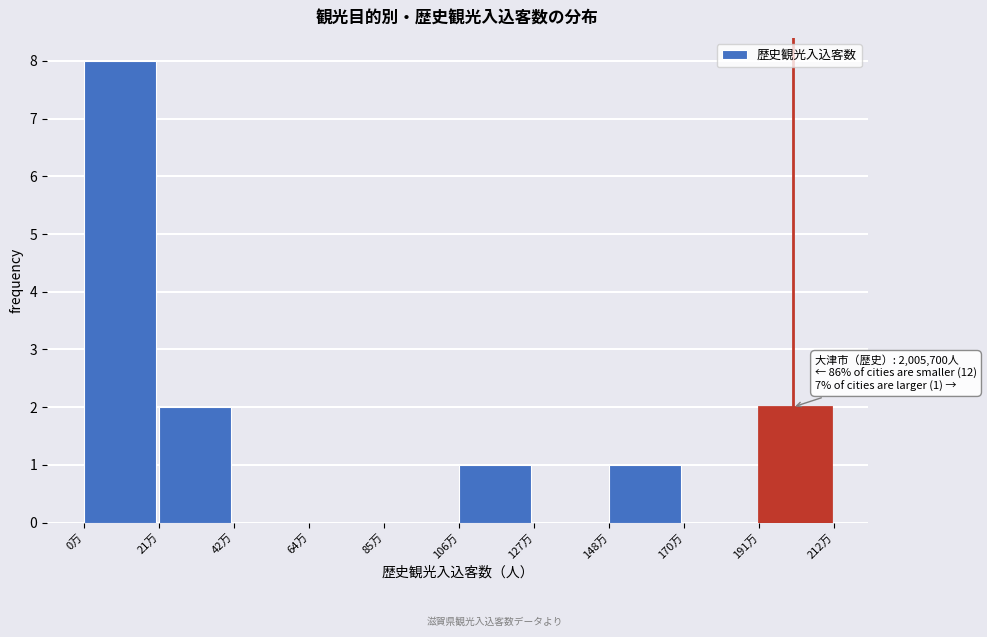

Reading right to left, extract all data points from this chart.

191万=2	170万=0	148万=1	127万=0	106万=1	85万=0	64万=0	42万=0	21万=2	0万=8